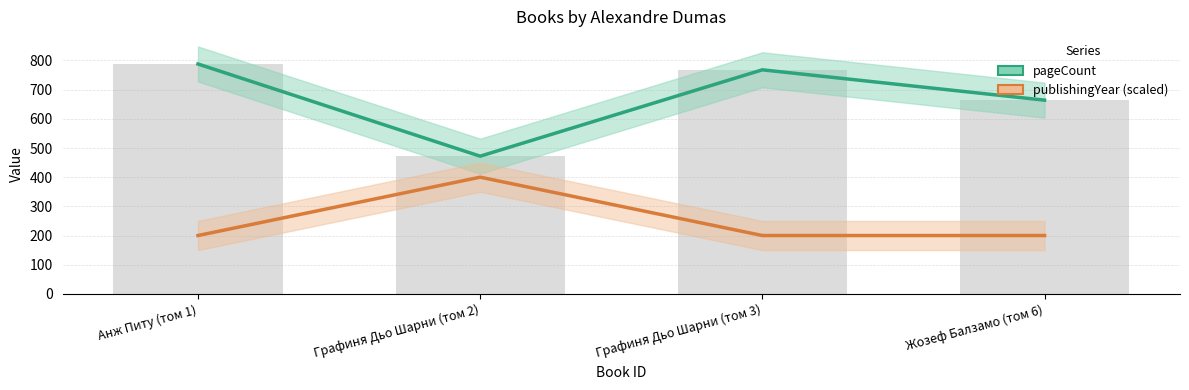

Which category has the lowest value across all series?

Анж Питу (том 1)